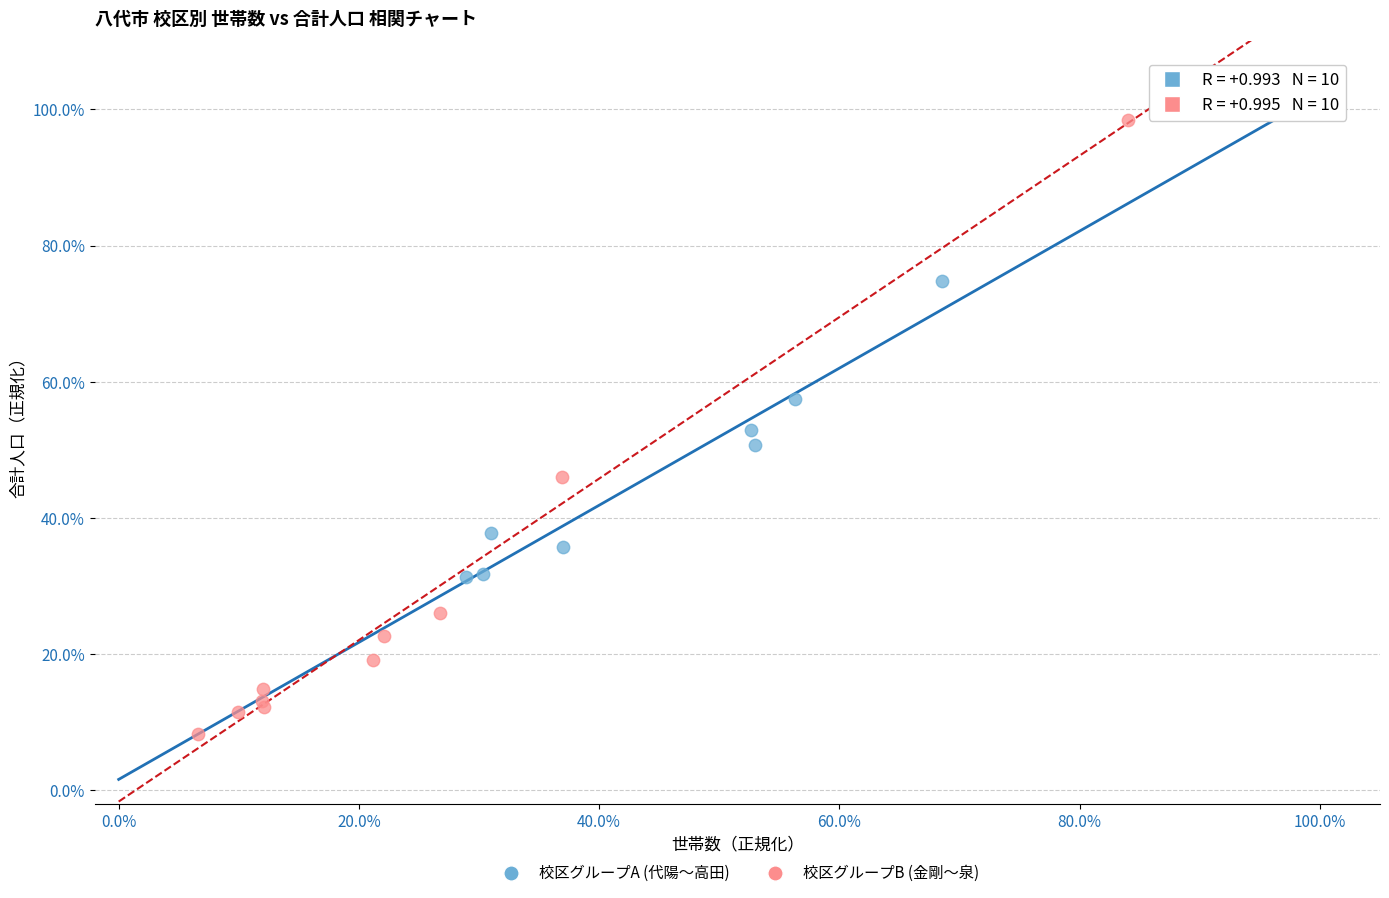

Which series has the largest Y range (max minus min)?

校区グループB (金剛〜泉)